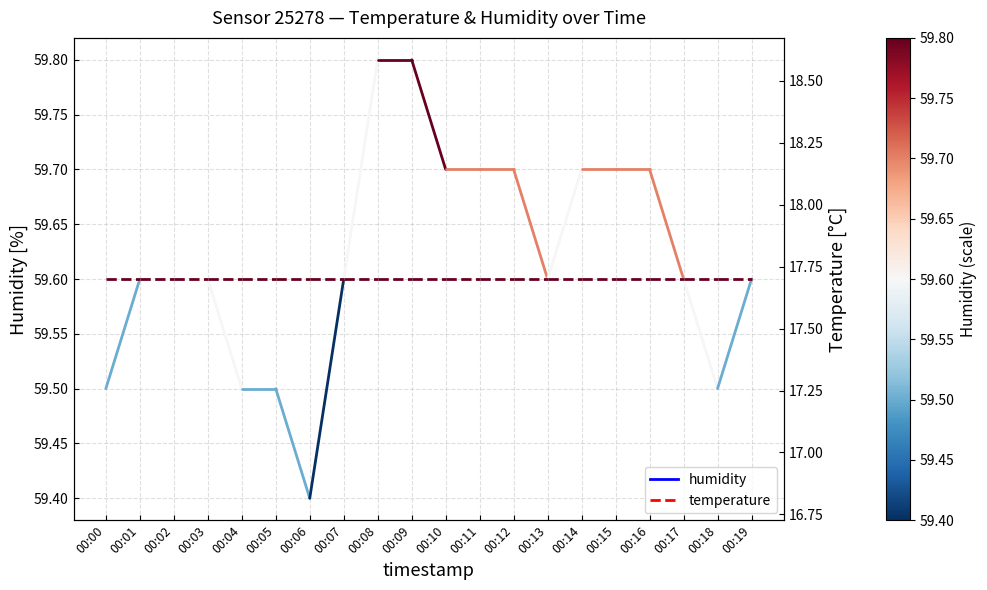

Is this an area chart (filled region under the line)?

No